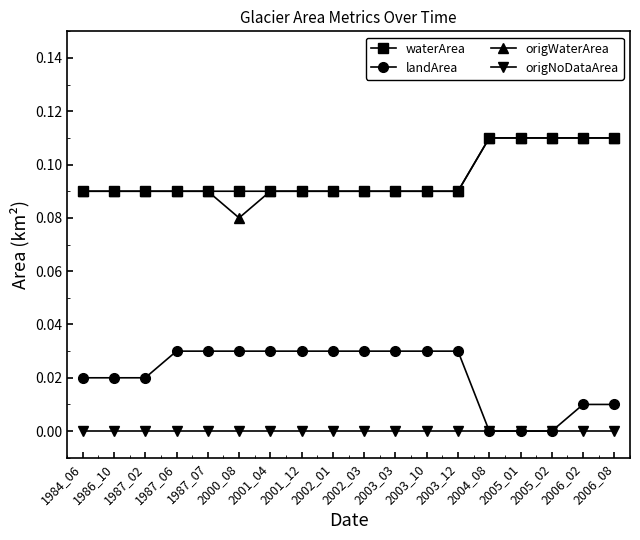

True or false: origNoDataArea has a value of 0.0 at 2002_03.

True